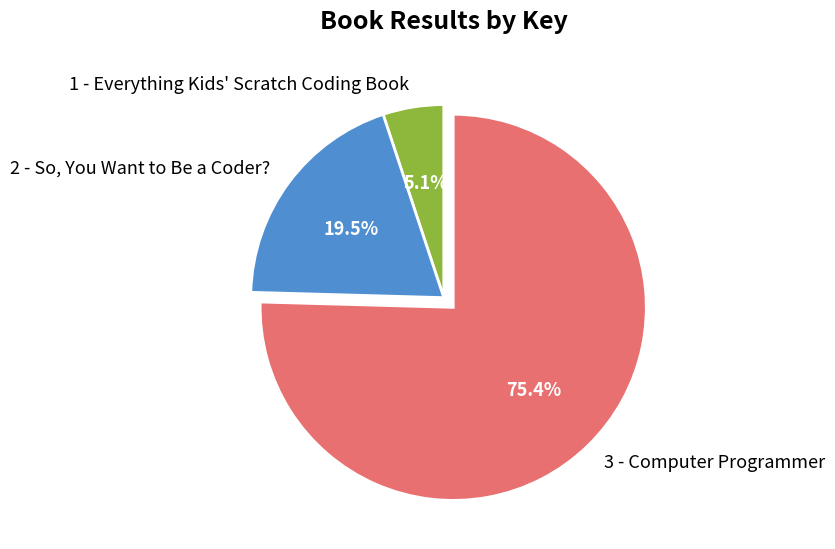

True or false: 1 - Everything Kids' Scratch Coding Book accounts for 18% of the total.

False